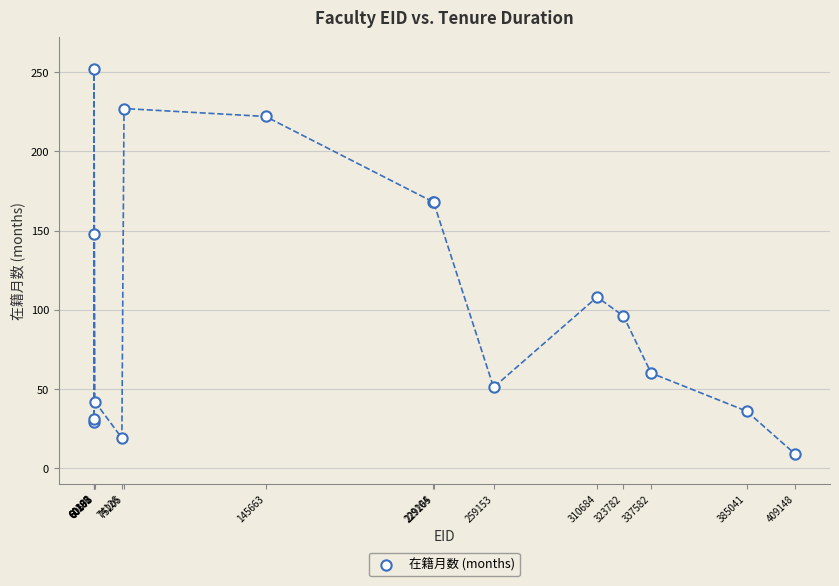

What Y value in the scatter plot is closest to 130?

148